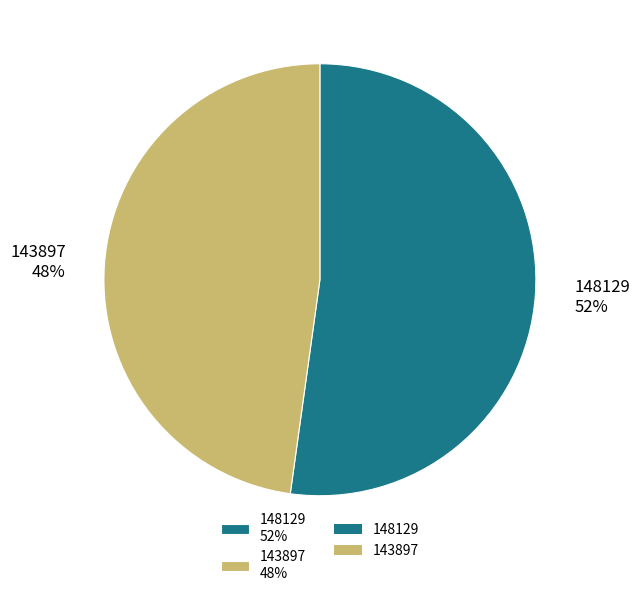

Is the sum of 148129 52% and 143897 48% greater than half?

Yes